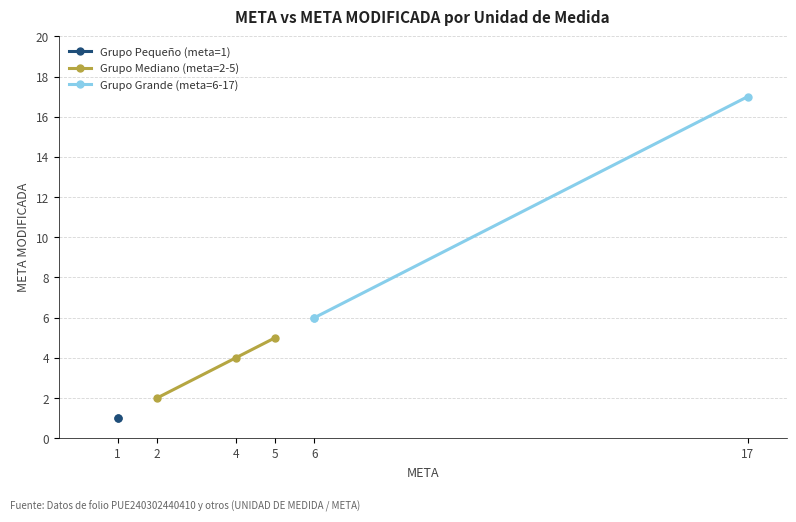

Is this an area chart (filled region under the line)?

No